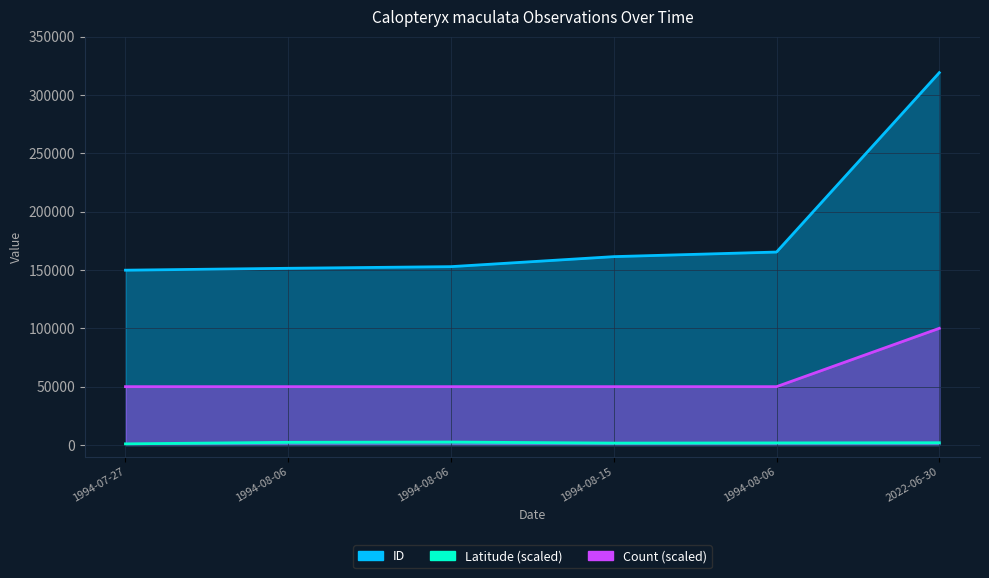

List the series in order of their overall mean, highest first.

ID, Count, Latitude